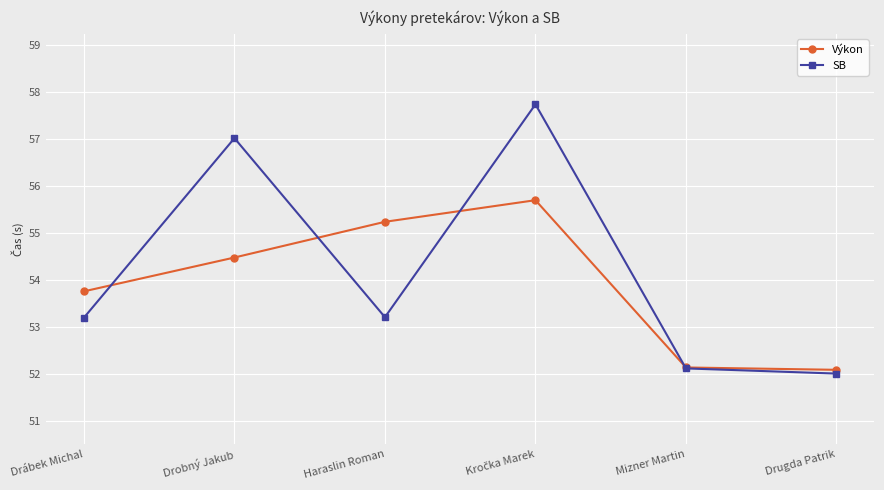

What is the difference between the maximum and second lowest values in the SB series?

5.6